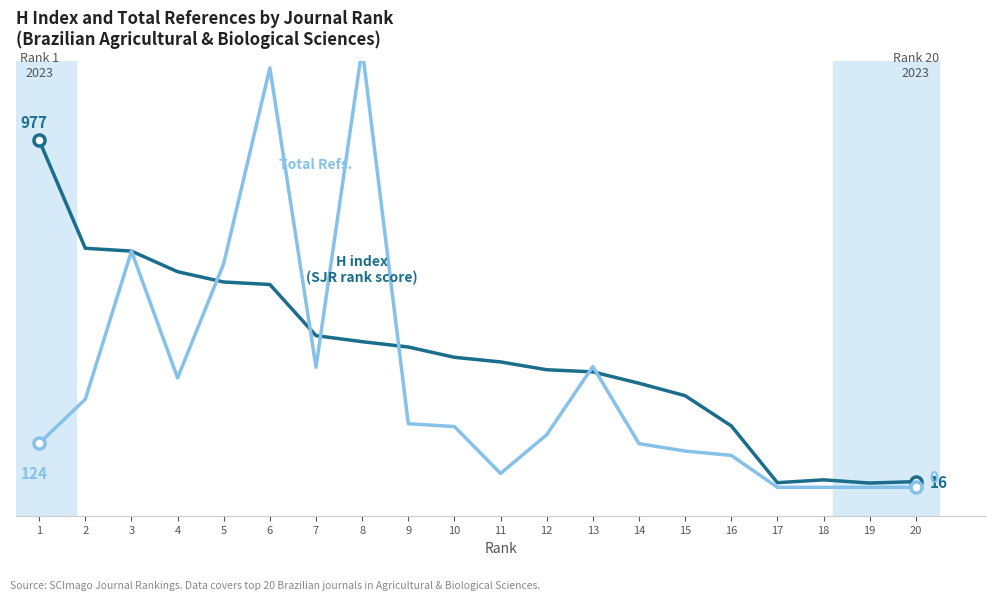

Which has a higher value, 15 or 13?

13